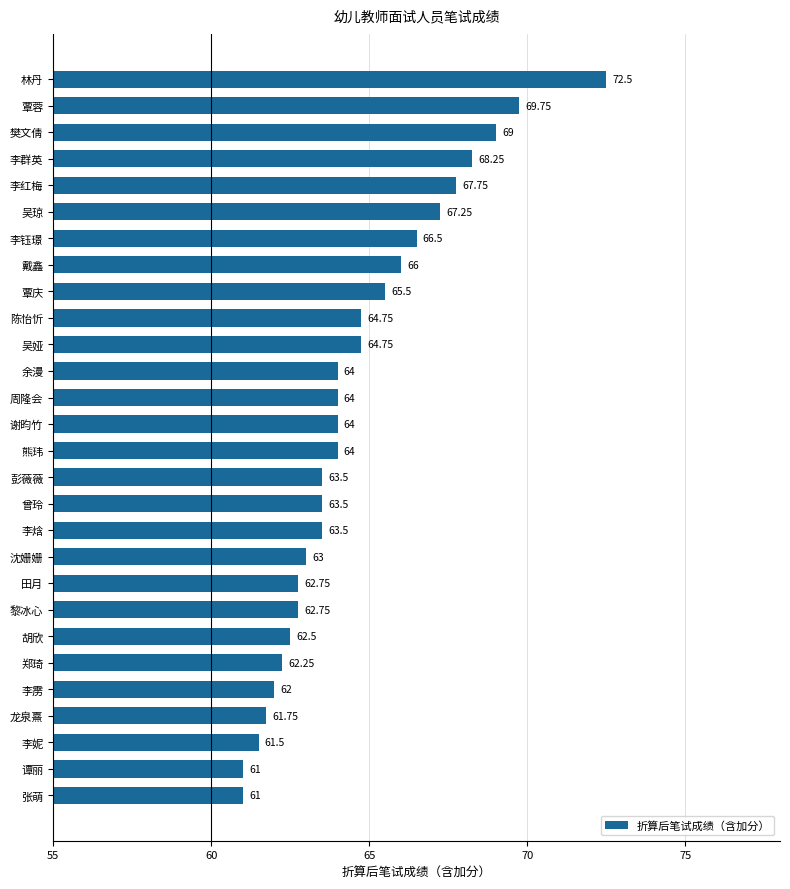

At which label is the value closest to 66?

戴鑫